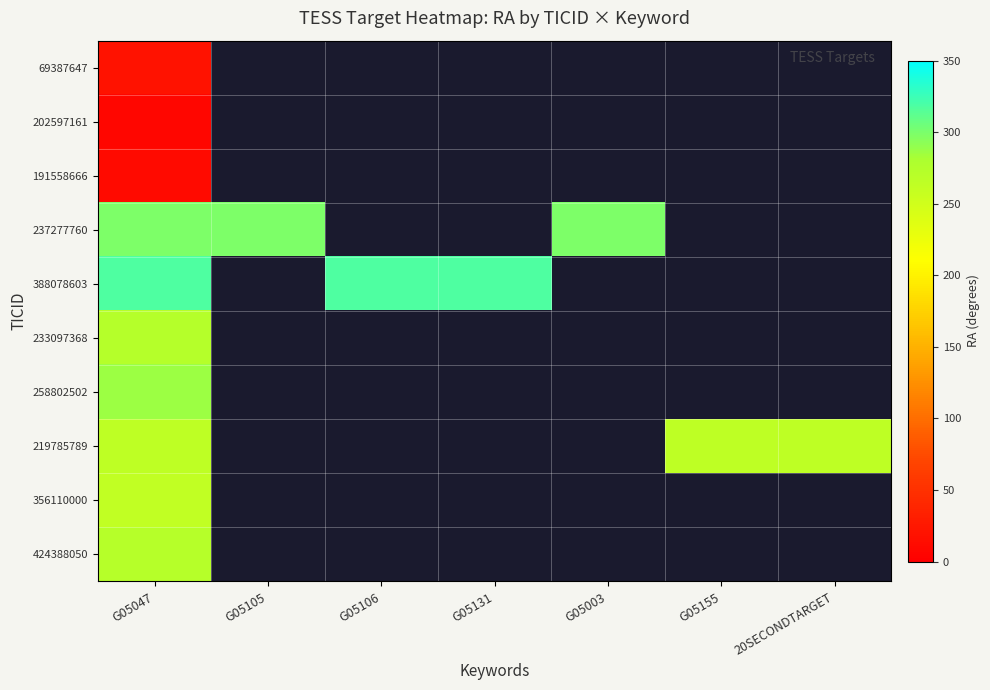

Which category has the highest value across all series?

G05047